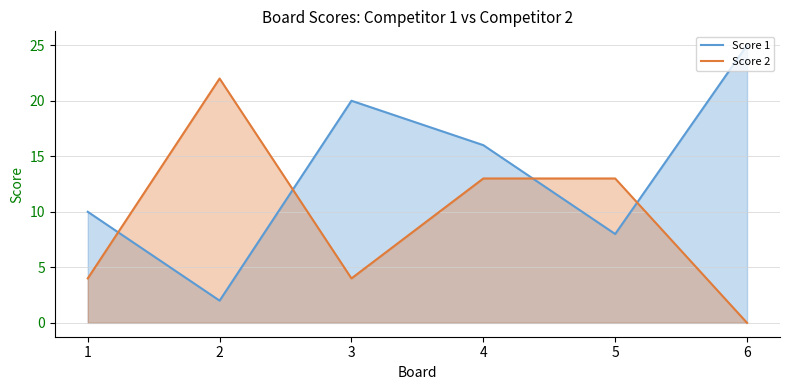

What is the value of the Score 1 point at the 4th from the left?

16